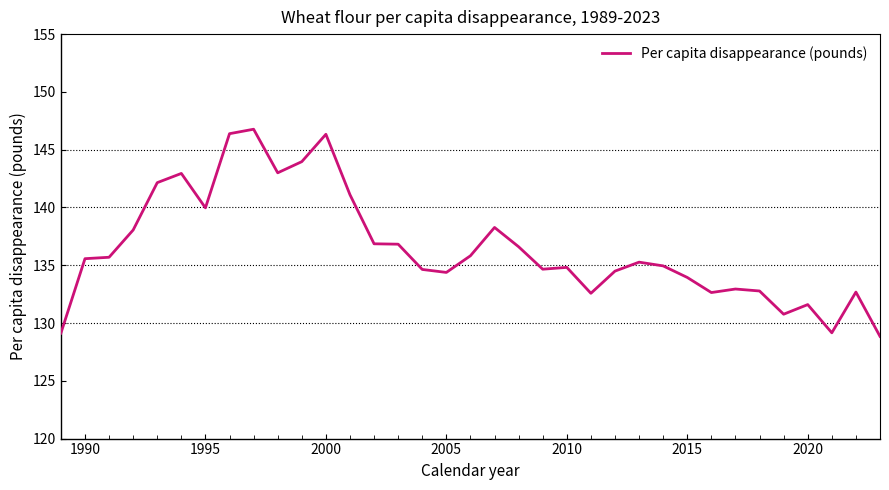

What is the smallest value displayed?

128.8